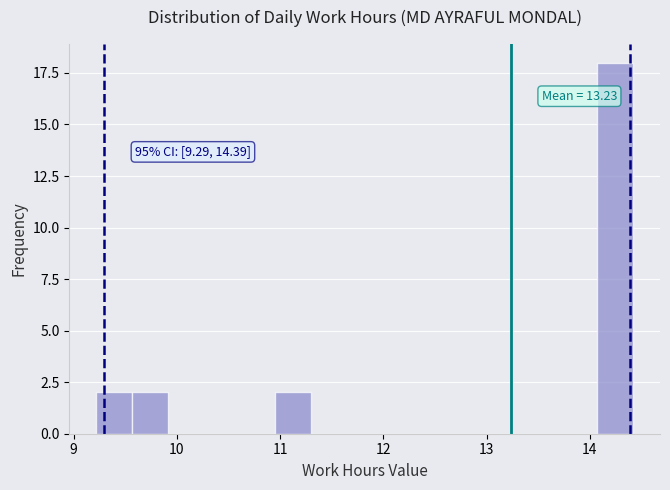

Read against the x-axis, roughly where is the centre of the tallest bar?

14.2